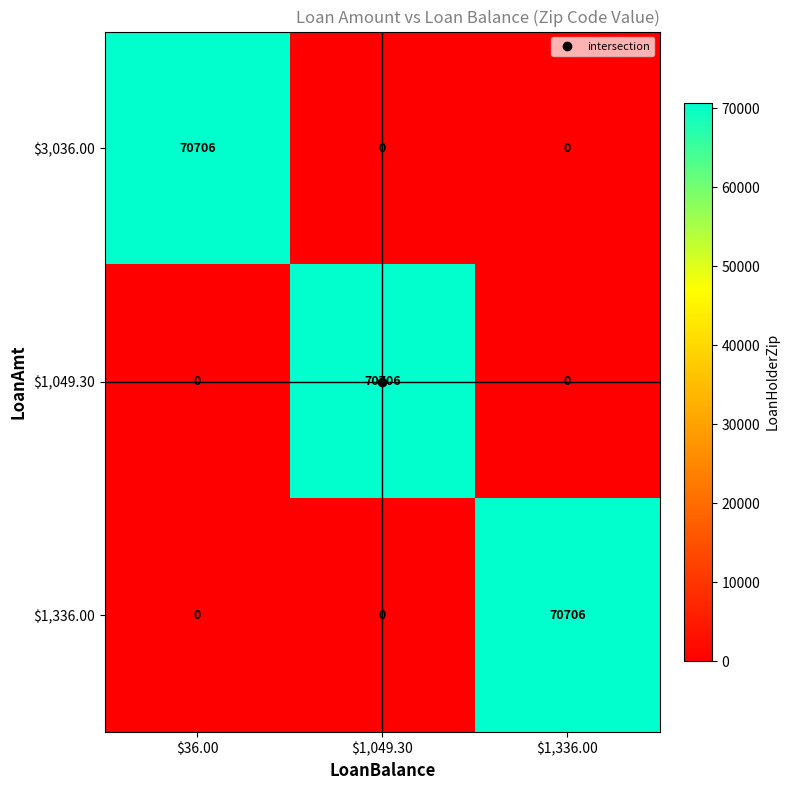

What is the maximum value shown in the chart?

70706